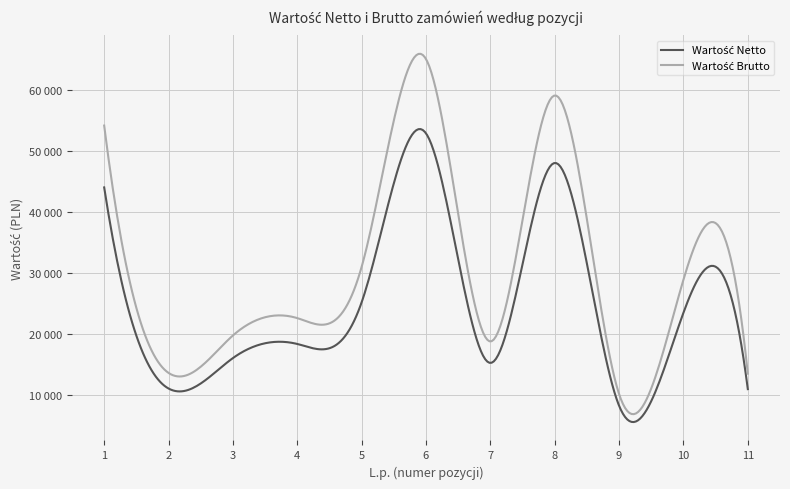

Does the chart display data point markers on the line(s)?

No